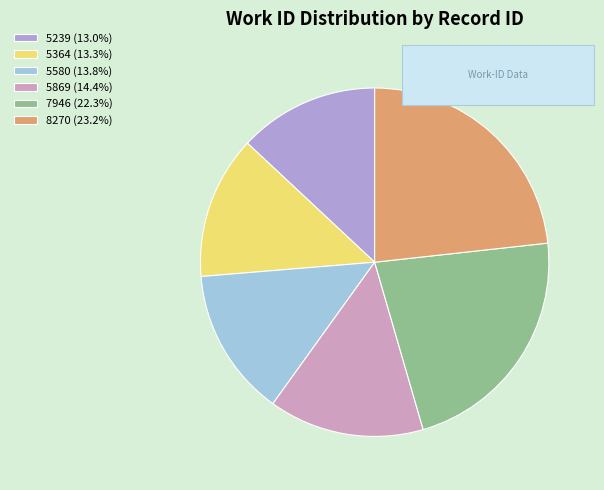

Do 8270 (23.2%) and 5869 (14.4%) together represent more than half of the pie?

No